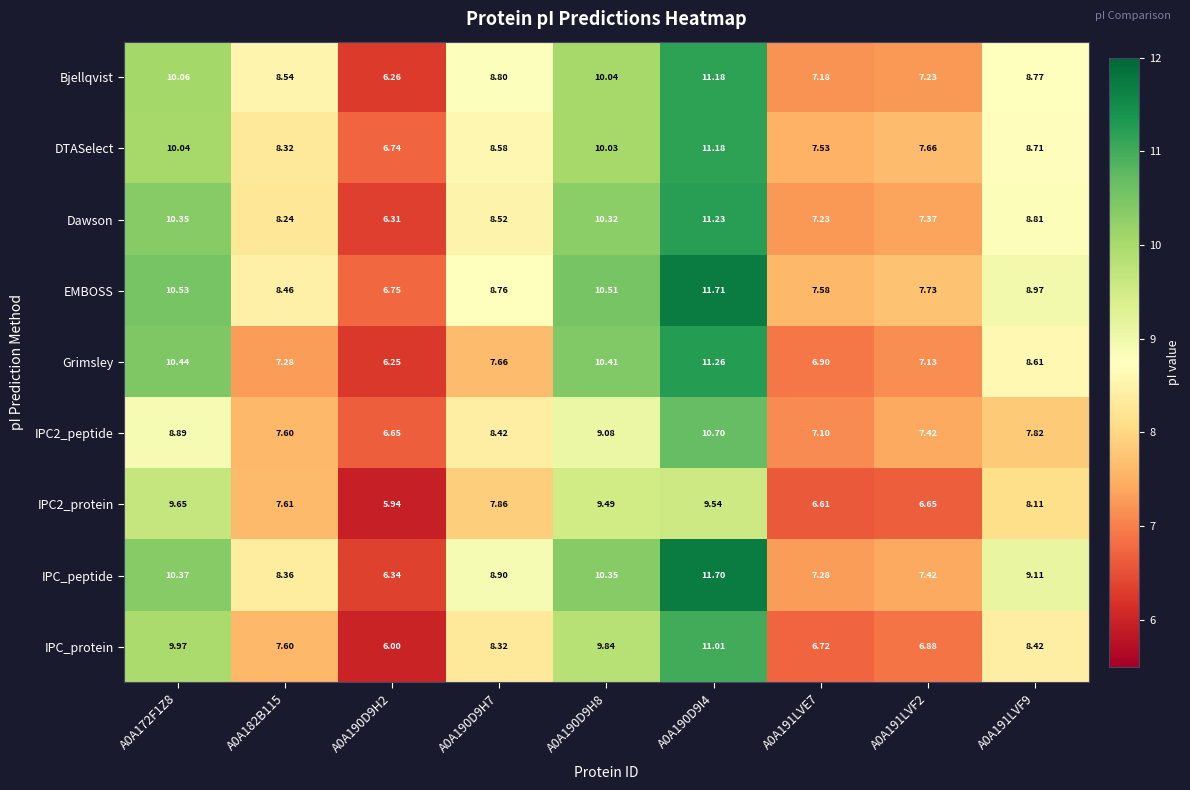

Which series has the largest range (max minus min)?

IPC_peptide